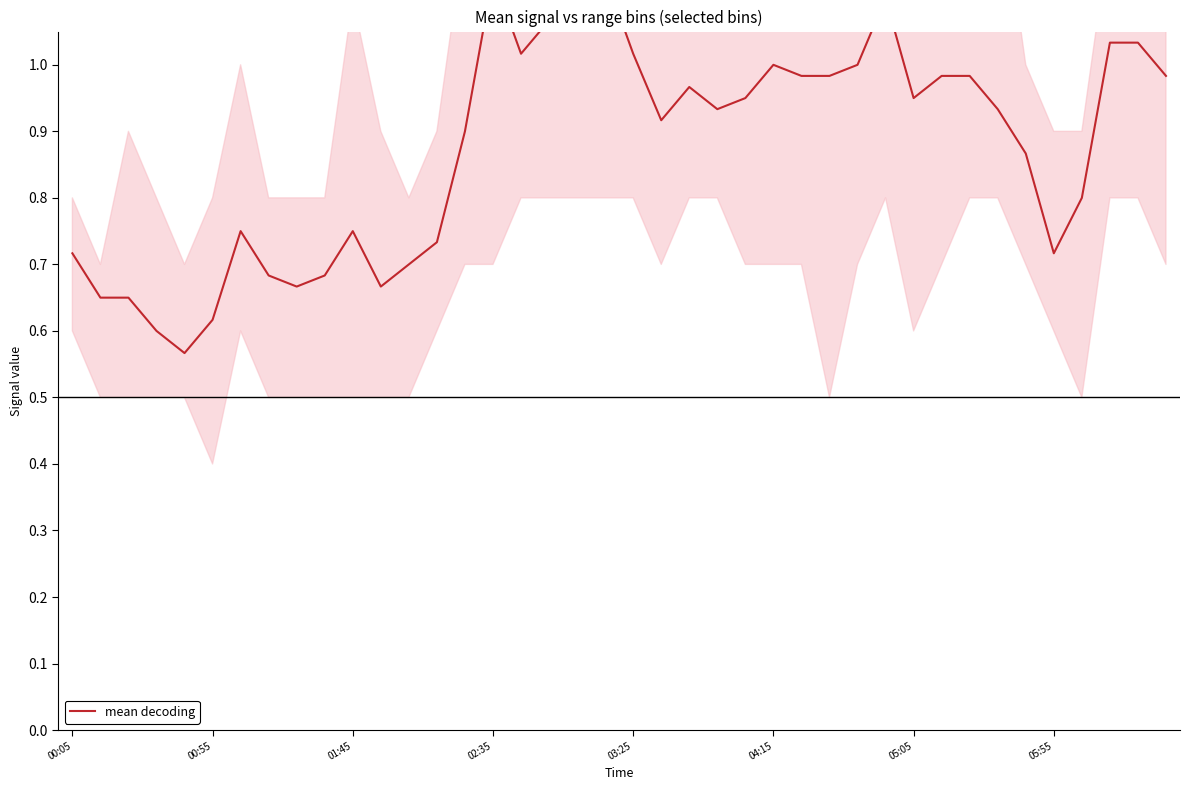

Reading left to right, what are all the values shown in this chart?

0.7	0.7	0.7	0.6	0.6	0.6	0.8	0.7	0.7	0.7	0.8	0.7	0.7	0.7	0.9	1.1	1.0	1.1	1.1	1.1	1.0	0.9	1.0	0.9	1.0	1.0	1.0	1.0	1.0	1.1	1.0	1.0	1.0	0.9	0.9	0.7	0.8	1.0	1.0	1.0